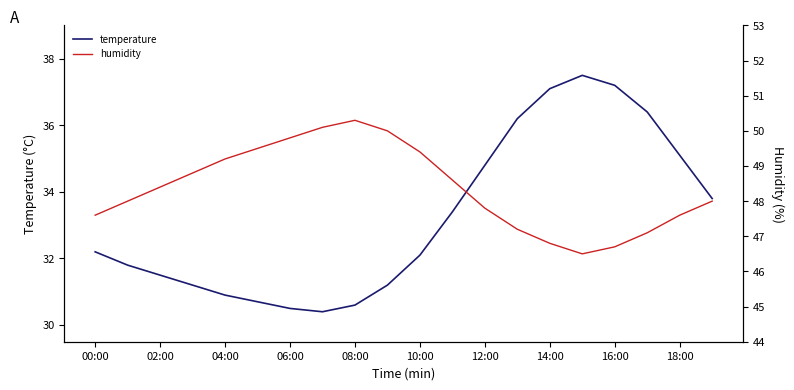

At which label does temperature reach its peak?

15